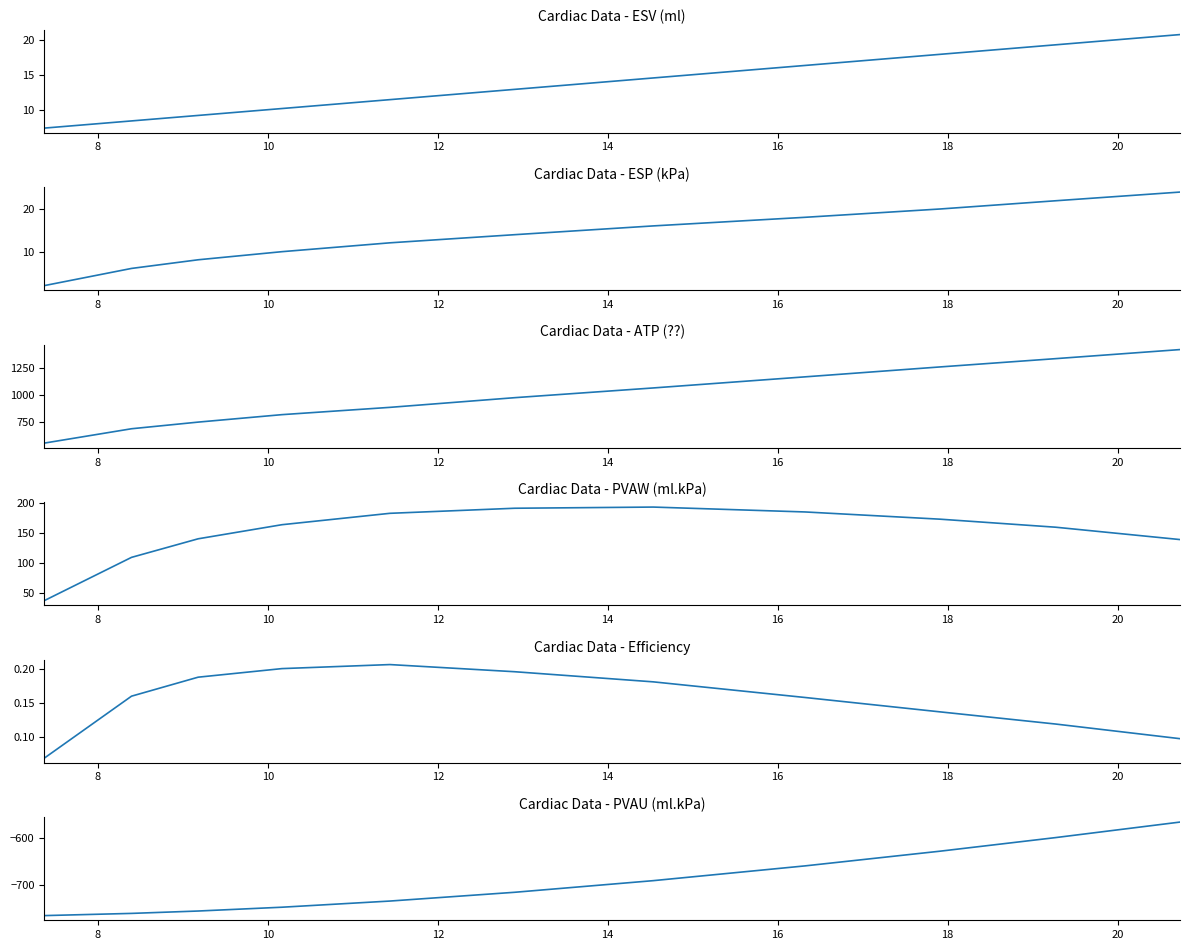

How many values in the ESV (ml) series are below 12?

5